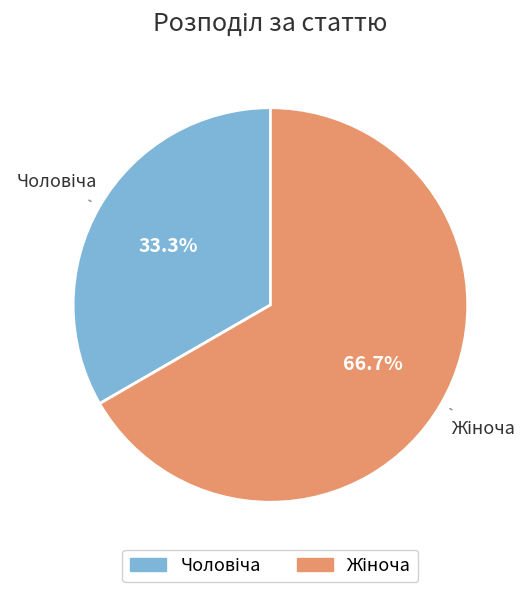

Does any single category account for the majority?

Yes